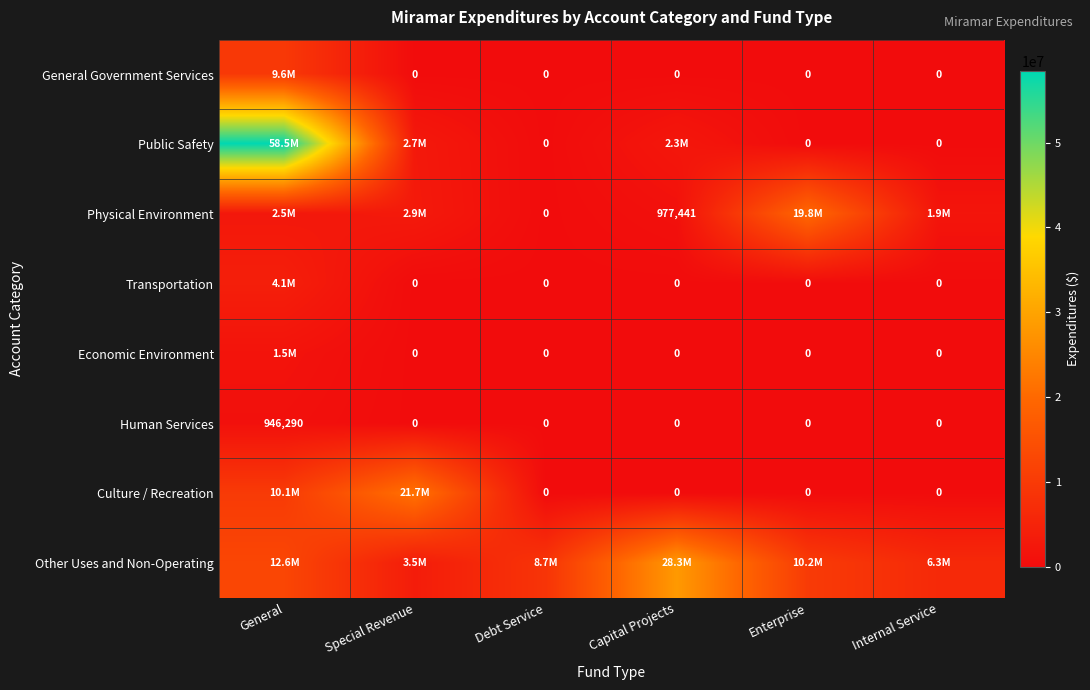

How many data points in General Government Services are above 0?

1